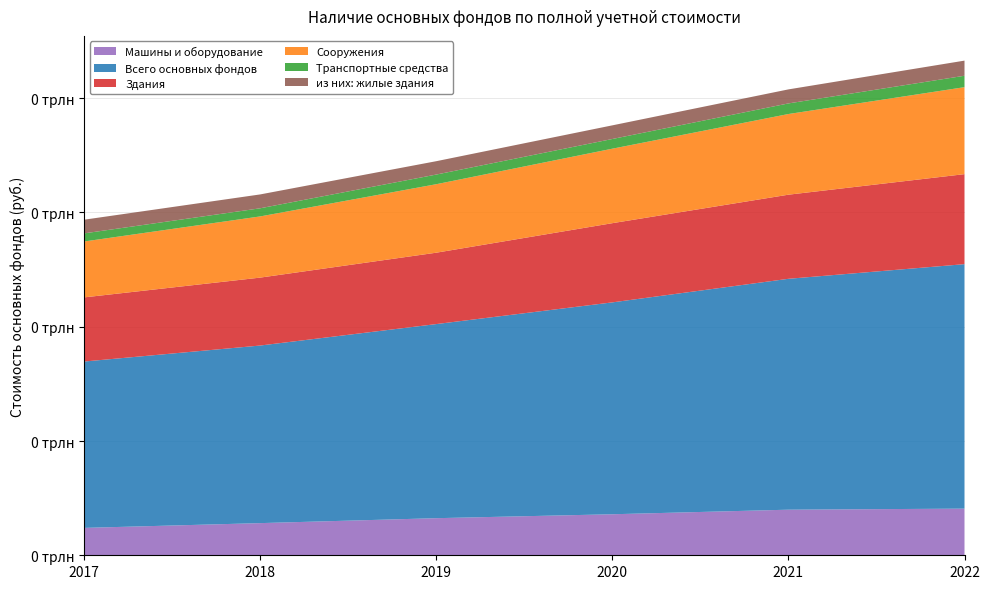

Reading right to left, list all the values displayed in this chart.

Машины и оборудование: 2022=8164652295	2021=7979288455	2020=7179171661	2019=6491730059	2018=5627921672	2017=4792468322
Всего основных фондов: 2022=42785729019	2021=40408175301	2020=37082794297	2019=33971639711	2018=31081029458	2017=29116309098
Здания: 2022=15752648876	2021=14720749106	2020=13860868448	2019=12492877723	2018=11886978444	2017=11226666267
Сооружения: 2022=15223510906	2021=14118485913	2020=13036521848	2019=11985930819	2018=10709263396	2017=9783986182
Транспортные средства: 2022=1997590410	2021=1854675486	2020=1696070358	2019=1689521212	2018=1423455664	2017=1416730622
из них: жилые здания: 2022=2648005062	2021=2455867526	2020=2387883400	2019=2337759439	2018=2426567981	2017=2395078939